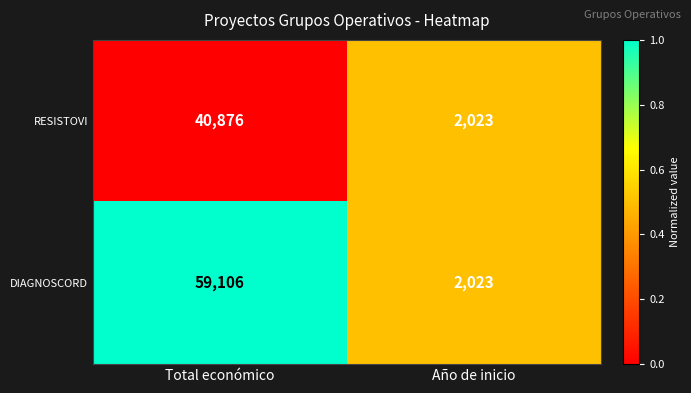

Reading left to right, what are all the values shown in this chart?

RESISTOVI: Total económico=40876	Año de inicio=2023
DIAGNOSCORD: Total económico=59106	Año de inicio=2023